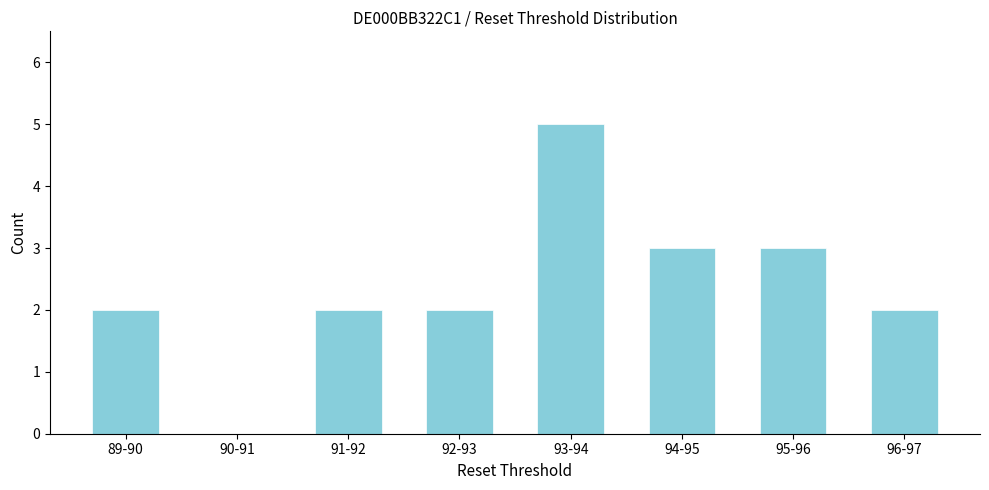

Reading right to left, extract all data points from this chart.

96-97=2	95-96=3	94-95=3	93-94=5	92-93=2	91-92=2	90-91=0	89-90=2